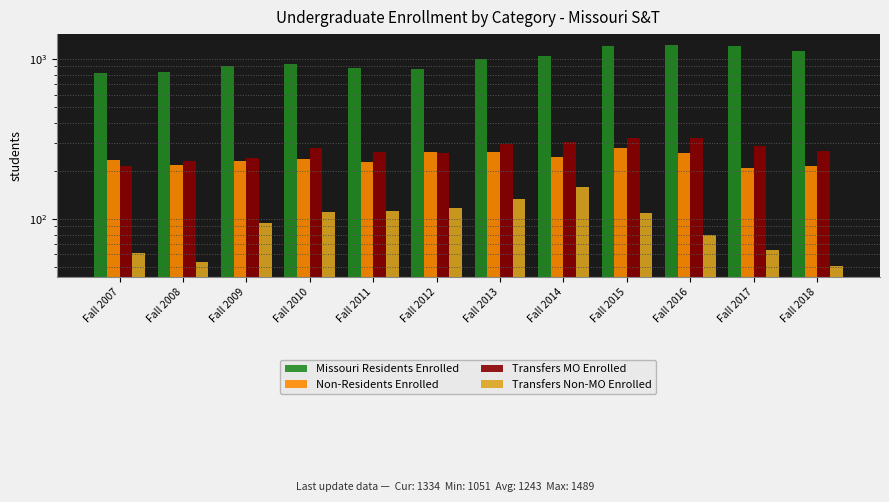

At which label is Transfers MO Enrolled closest to 268?

Fall 2018